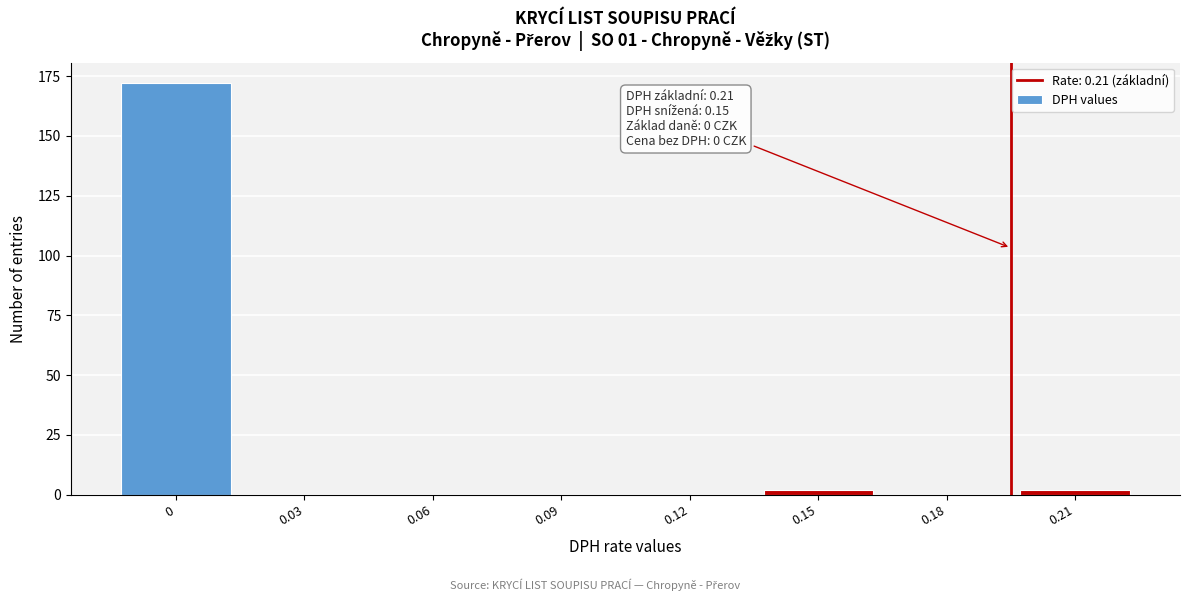

Reading left to right, list all the values displayed in this chart.

0=172	0.03=0	0.06=0	0.09=0	0.12=0	0.15=2	0.18=0	0.21=2